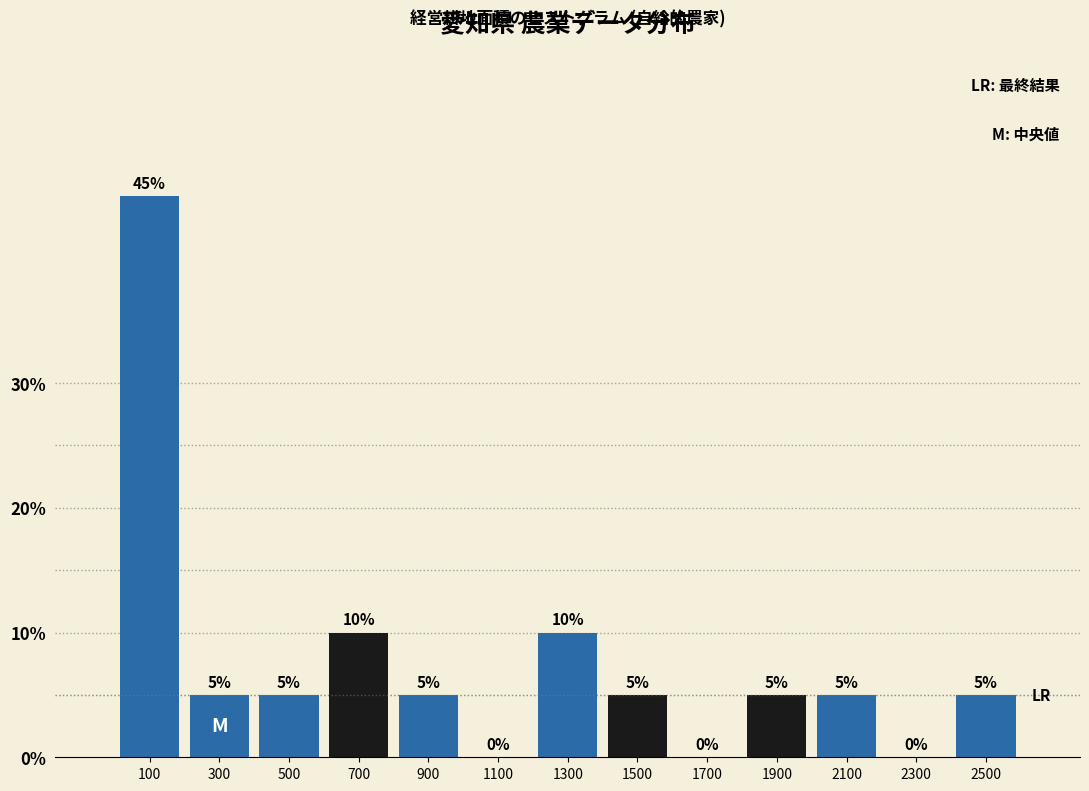

Over which range of the x-axis is the bar tallest?

0 to 200